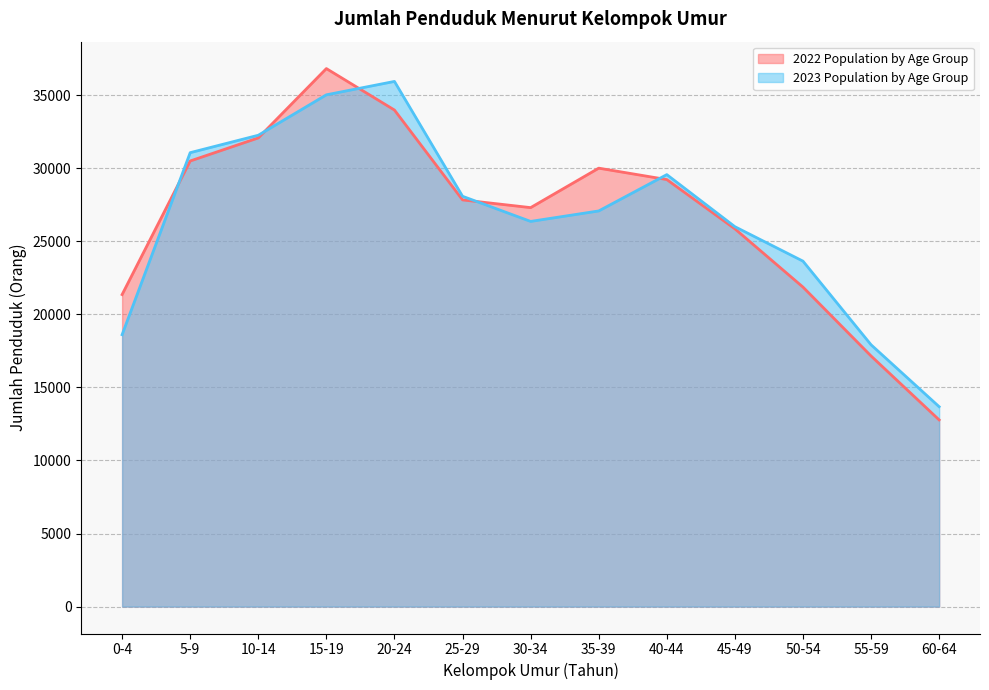

The value of 2023 Population by Age Group at 25-29 is 17621. True or false?

False